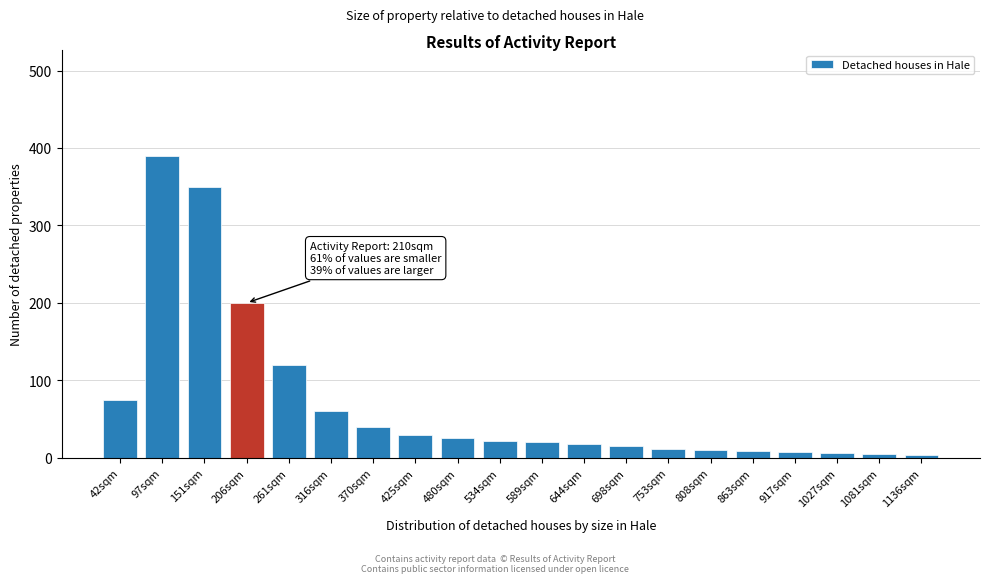

What is the approximate value at 480sqm?

25